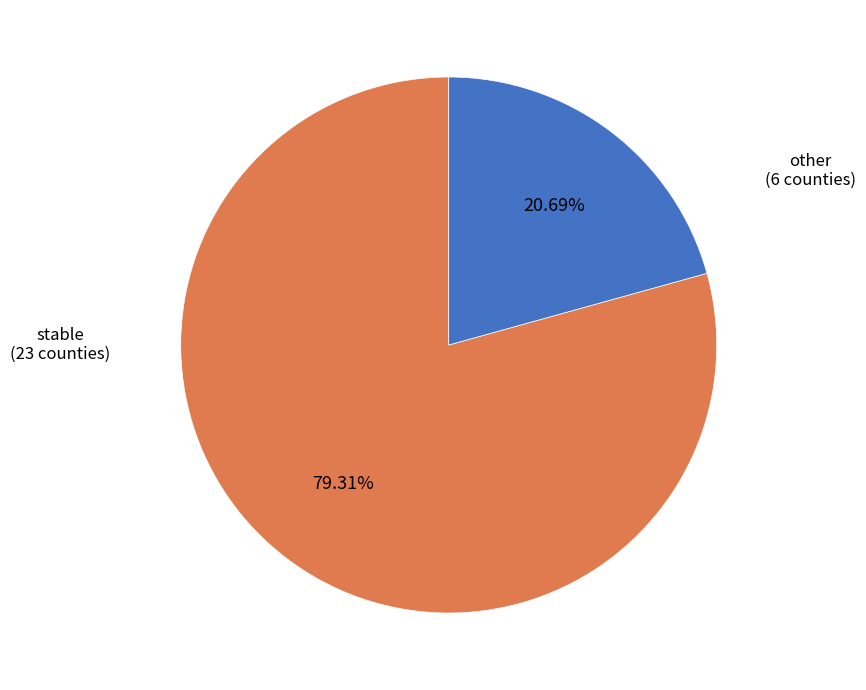

Is there a majority slice in this chart?

Yes